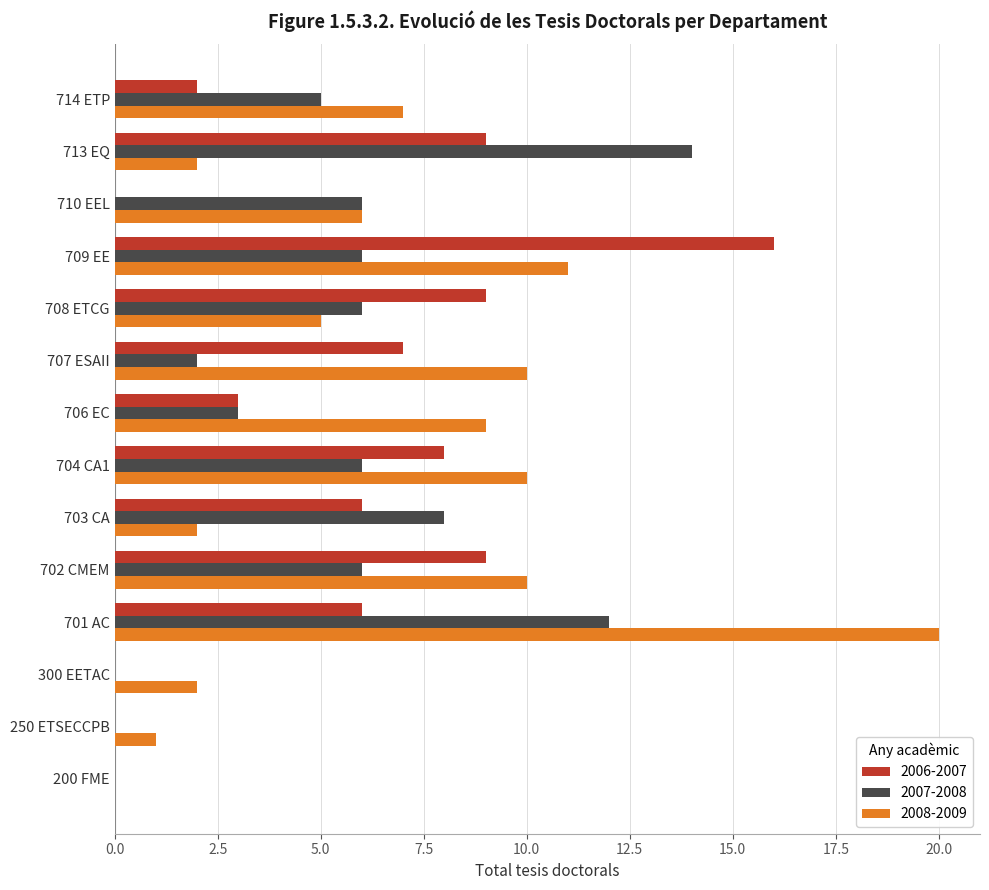

What is the sum of the 2007-2008 values at 714 ETP and 300 EETAC?

5